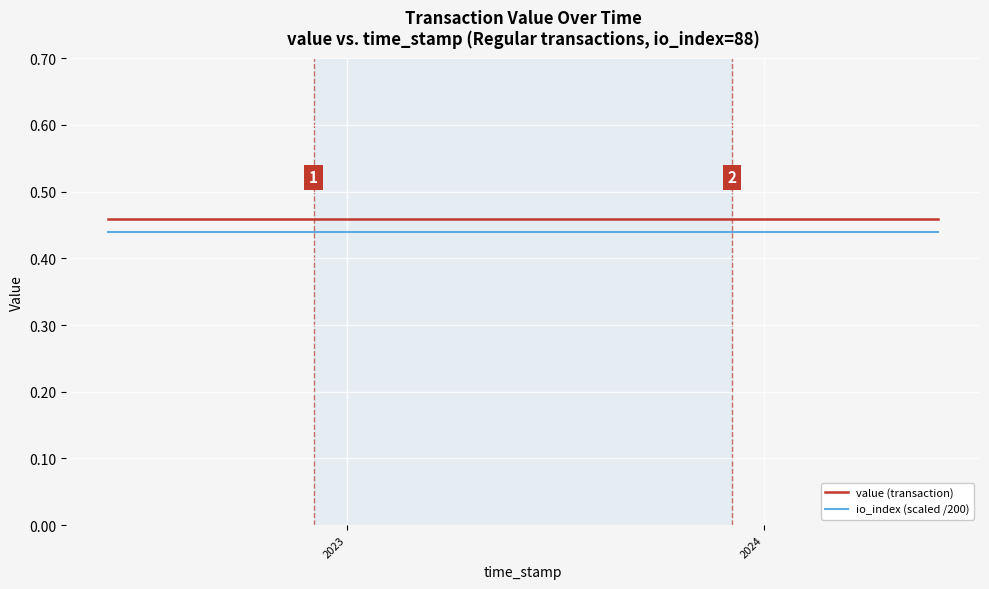

True or false: io_index (scaled /200) and value (transaction) intersect in this chart.

False